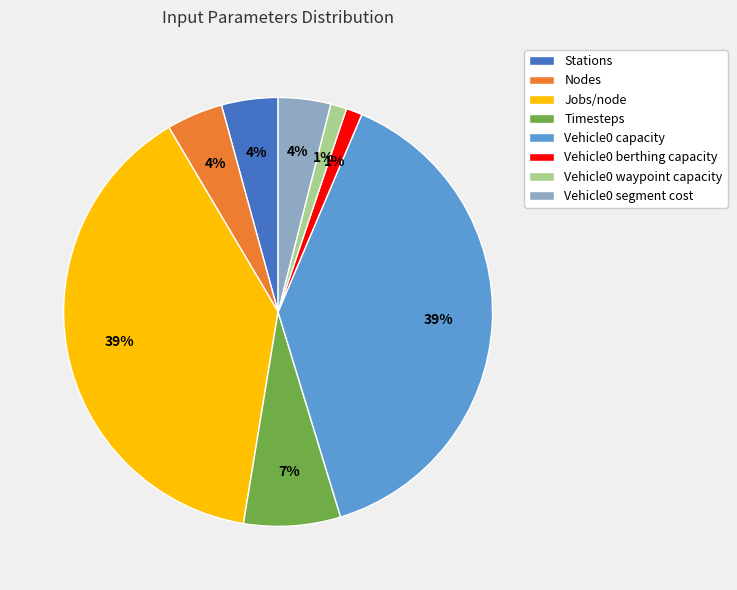

Do Vehicle0 waypoint capacity and Vehicle0 segment cost together represent more than half of the pie?

No